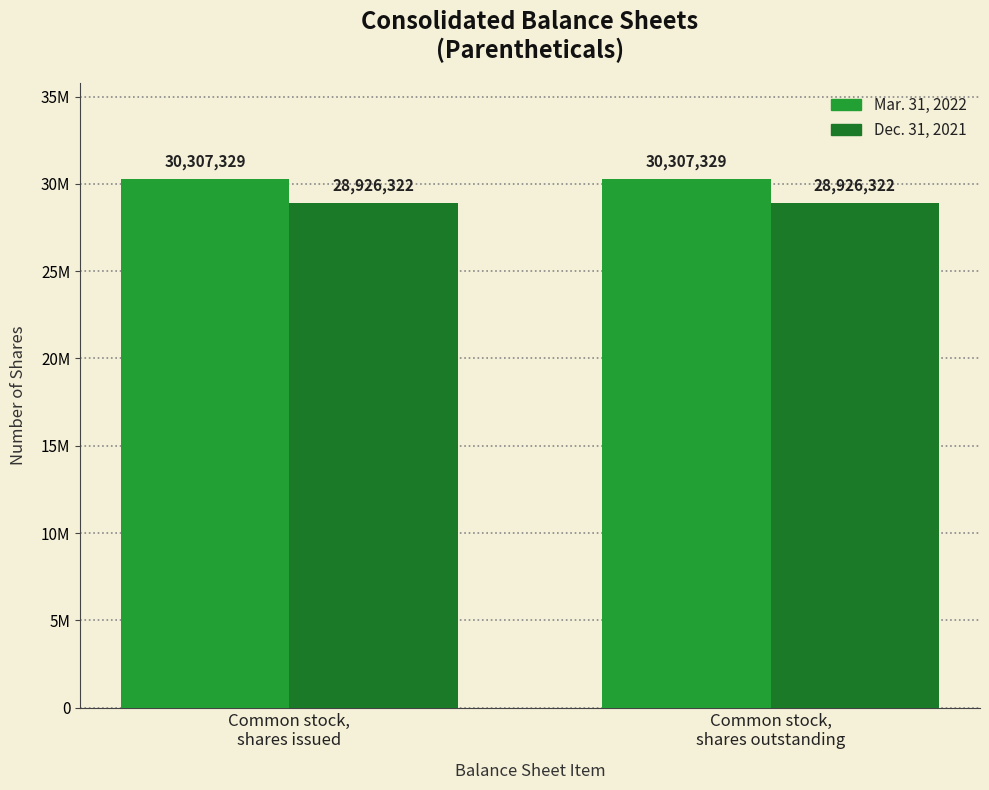

What is the sum of the Mar. 31, 2022 values at Common stock,
shares outstanding and Common stock,
shares issued?

60614658